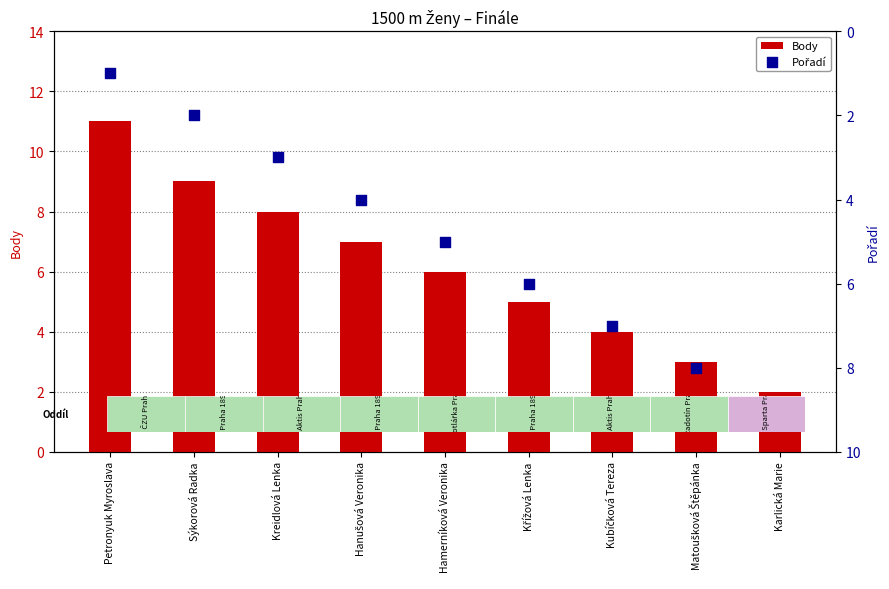

What are all the series names shown in the legend?

Body, Pořadí